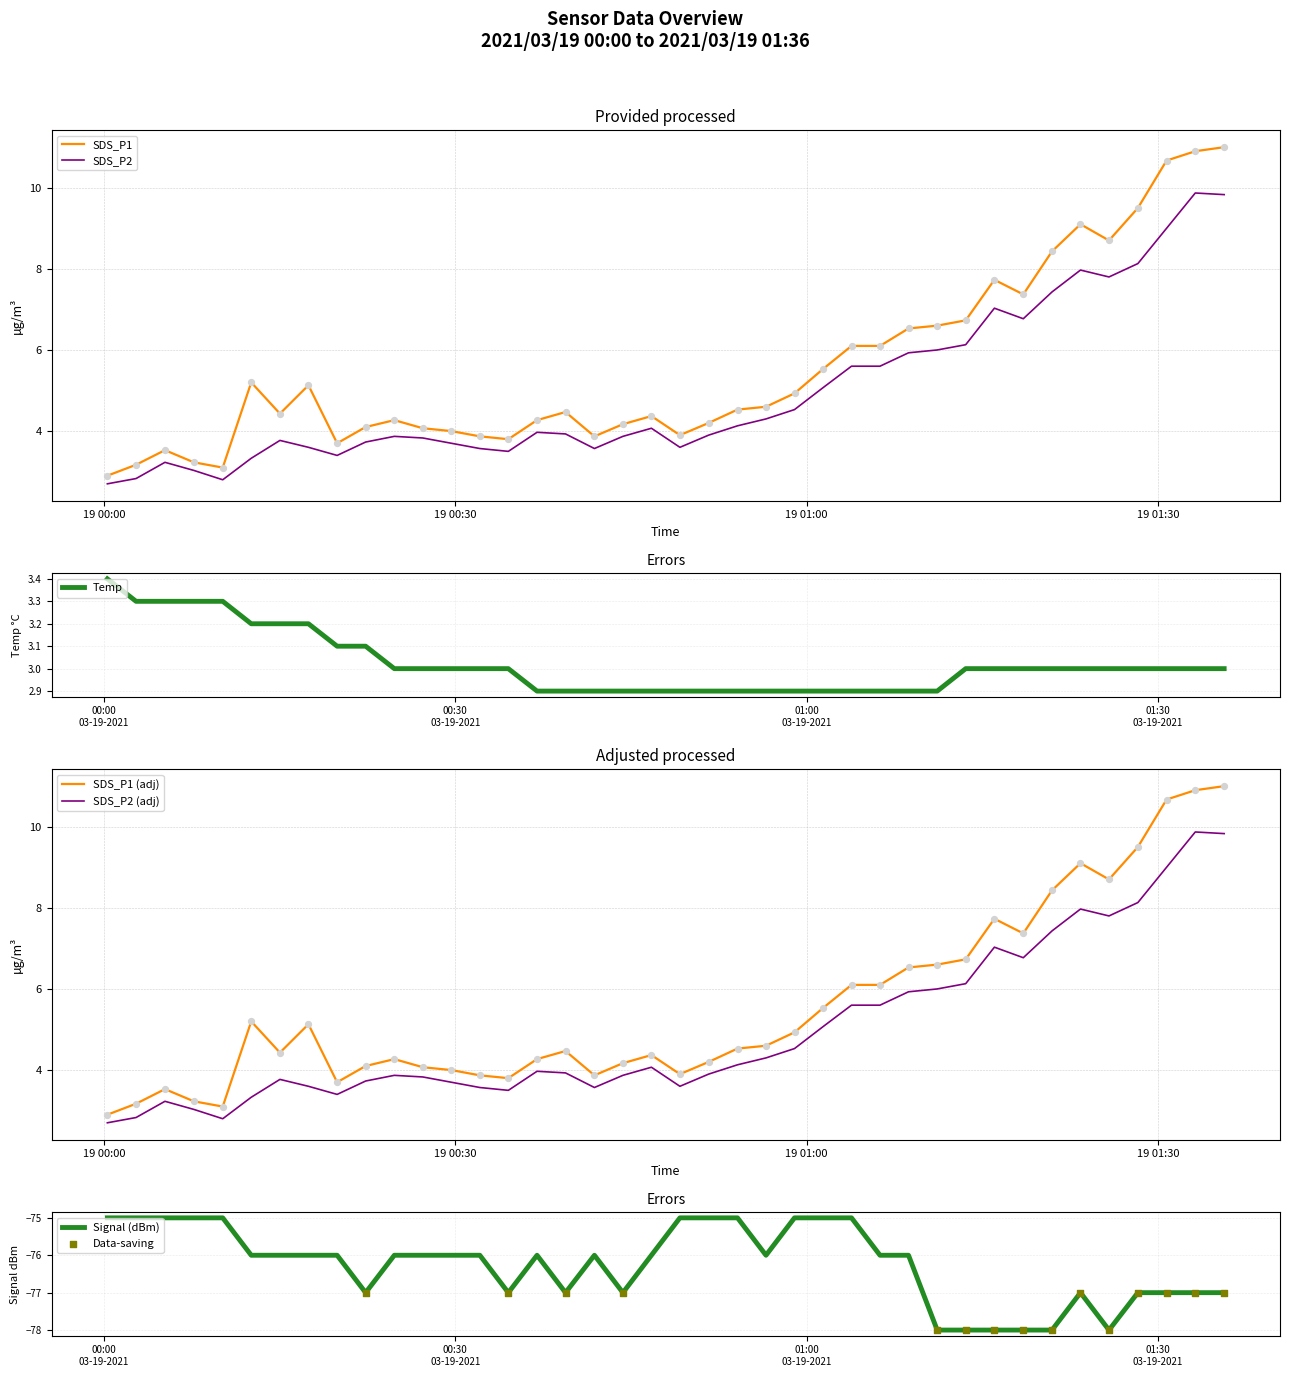

Which series has the widest spread of Y values?

SDS_P1